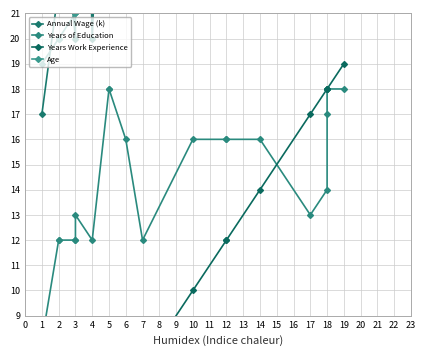

How many times do Years of Education and Years Work Experience cross each other?

1